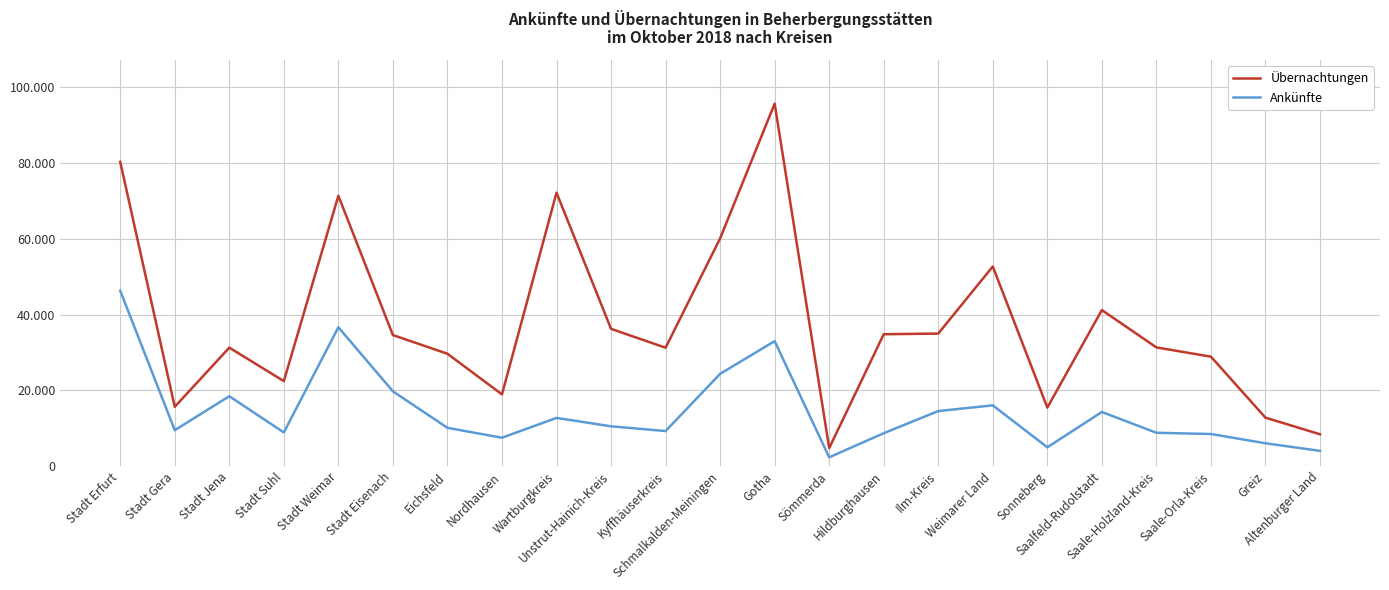

What is the difference between the maximum and minimum values in the Ankünfte series?

43991